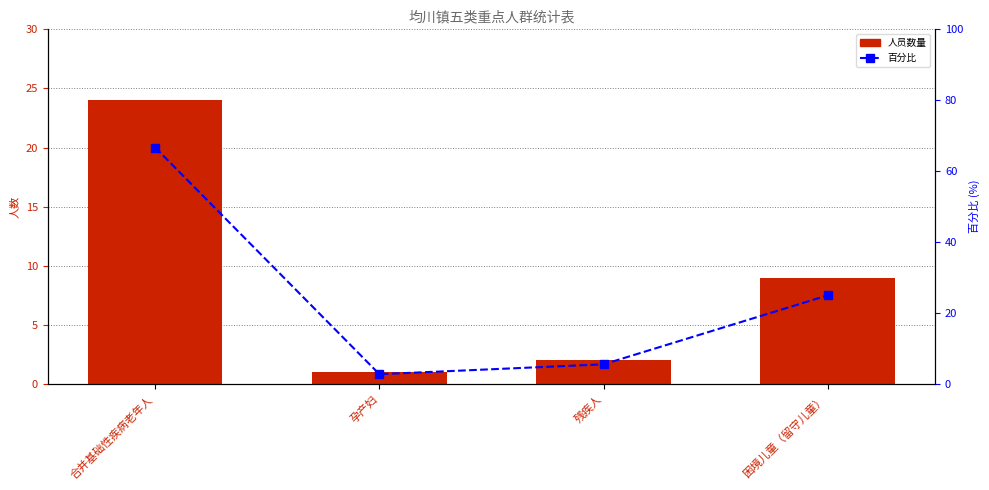

What is the difference between the 百分比 values at 孕产妇 and 合并基础性疾病老年人?

63.9